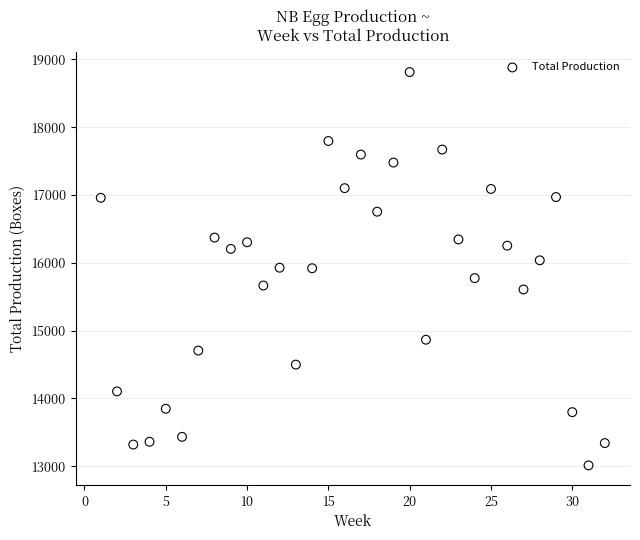

What is the range of Y values (max minus min)?

5800